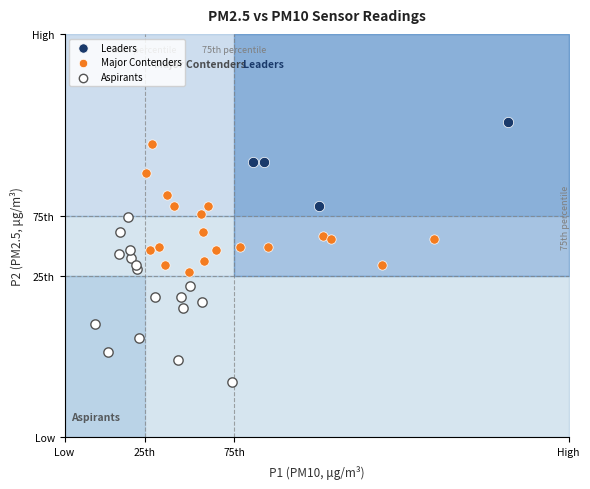

What are all the series names shown in the legend?

Leaders, Major Contenders, Aspirants